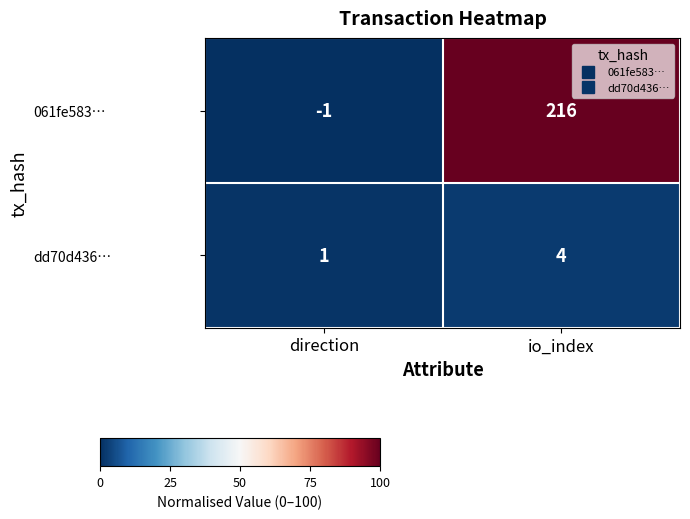

Rank the series at direction from highest to lowest value.

dd70d436…, 061fe583…